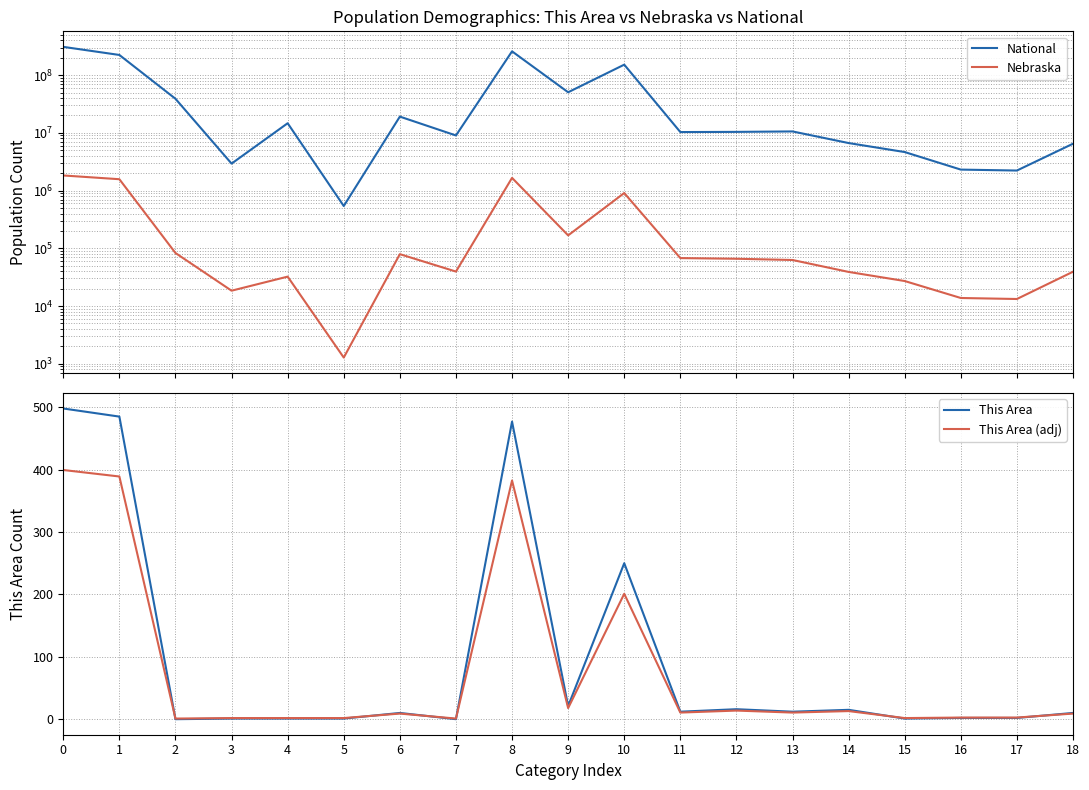

True or false: This Area has a value of 2.0 at 17.

True